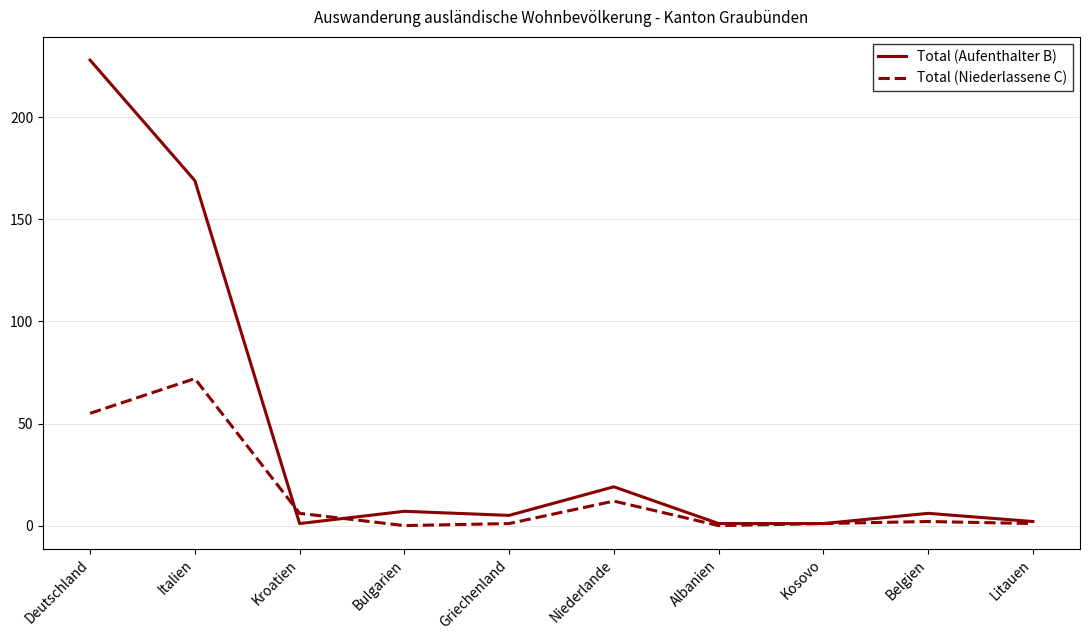

What is the average value of the Total (Aufenthalter B) series?

44